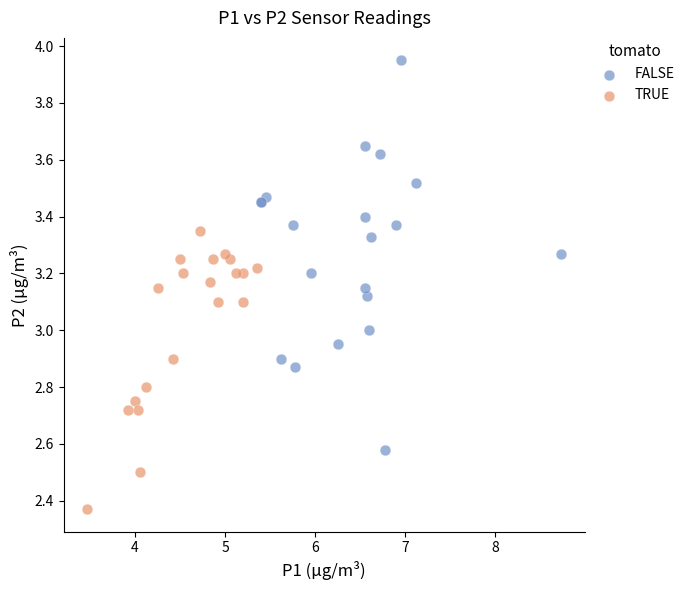

Which series has the largest Y range (max minus min)?

FALSE